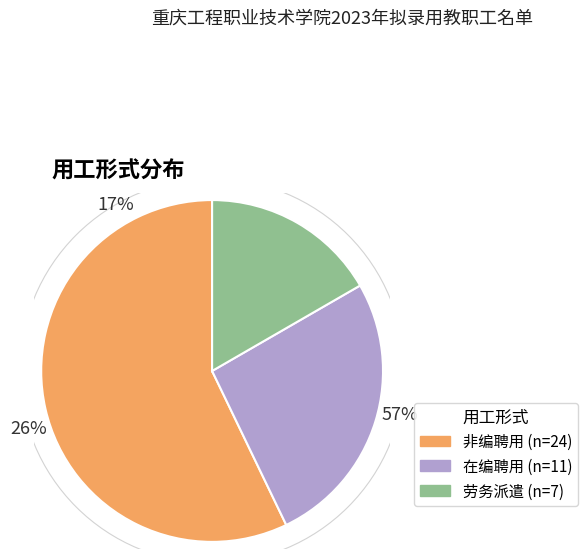

To the nearest percent, what is the difference between the largest and smallest slice percentages?

40%